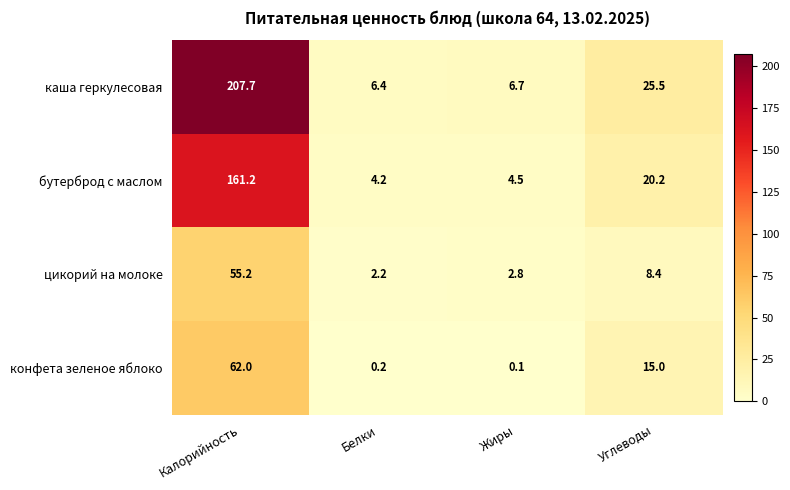

At which category is the sum across all series the highest?

Калорийность